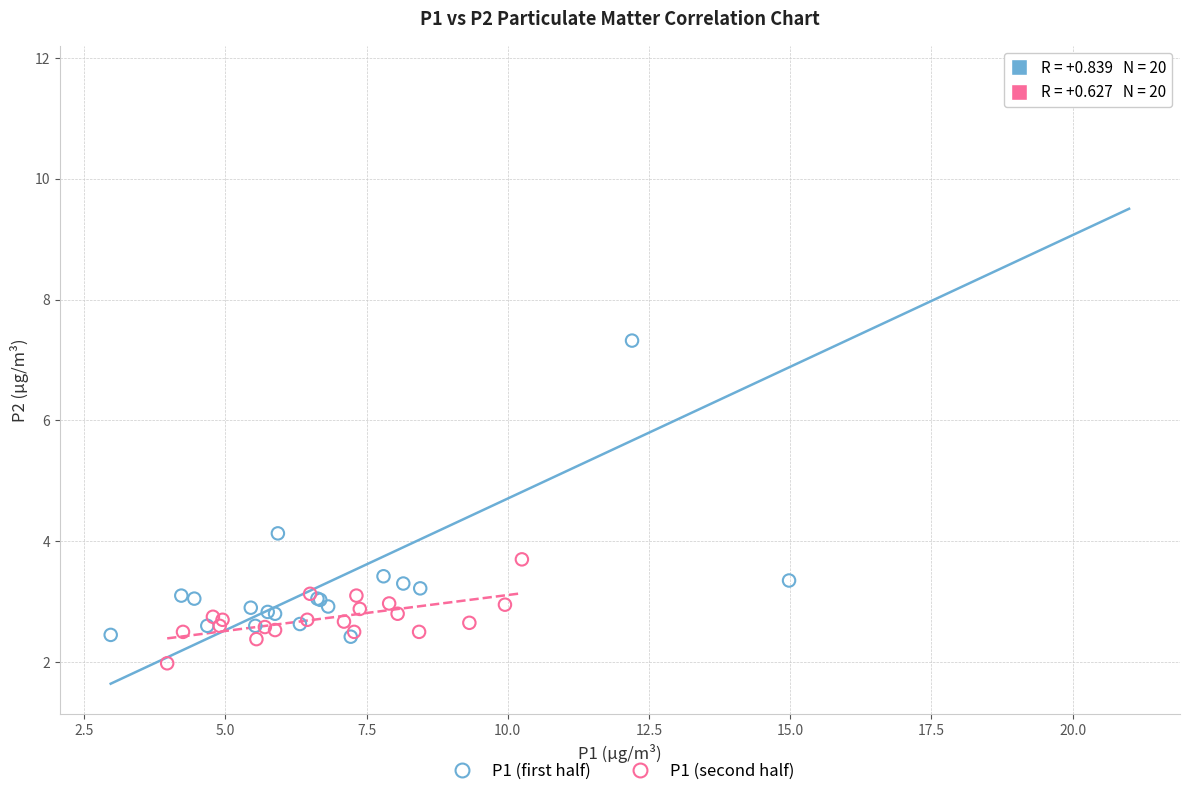

Which series contains the highest Y value?

P1 (first half)